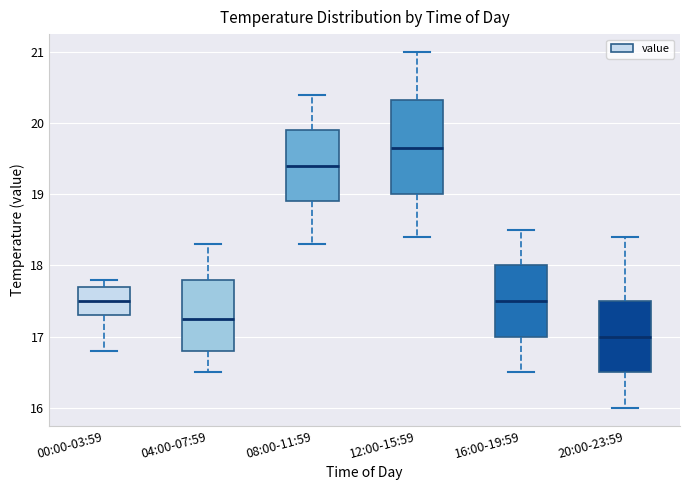

Which box is the tallest, from its lower edge to its upper edge?

12:00-15:59